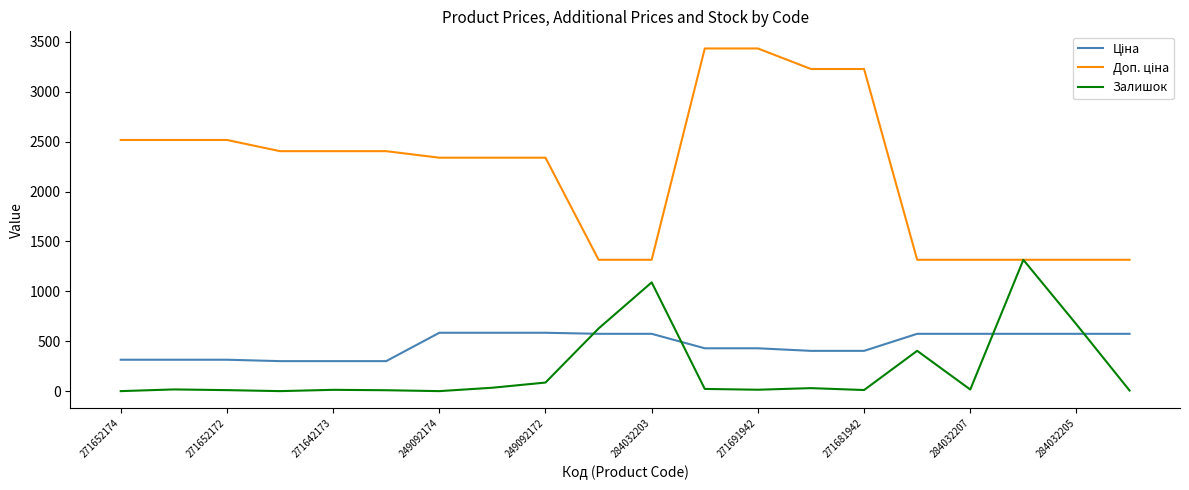

What is the maximum value shown in the chart?

3434.6